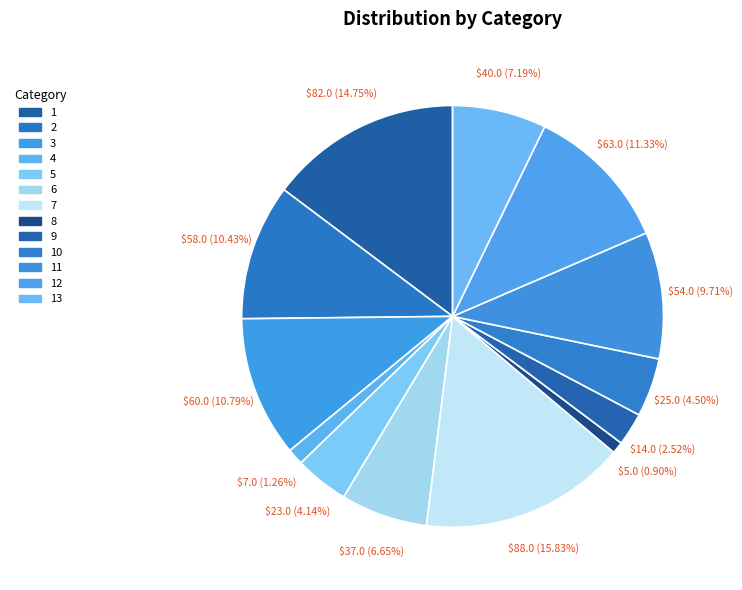

How many slices are in this pie chart?

13